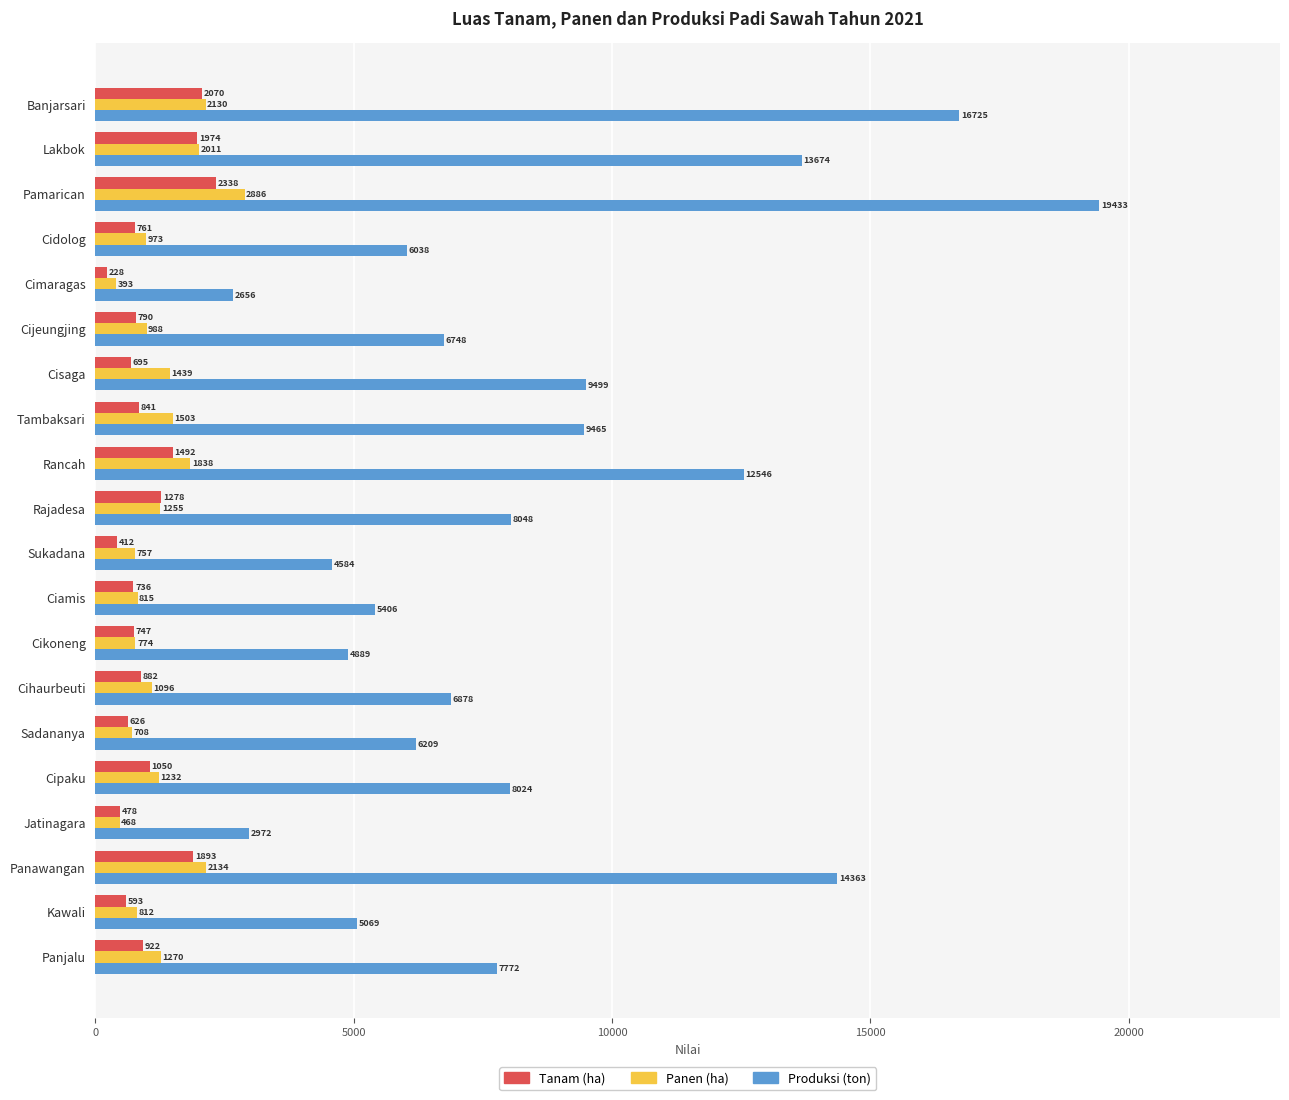

The value of Panen (ha) at Panjalu is 2167. True or false?

False